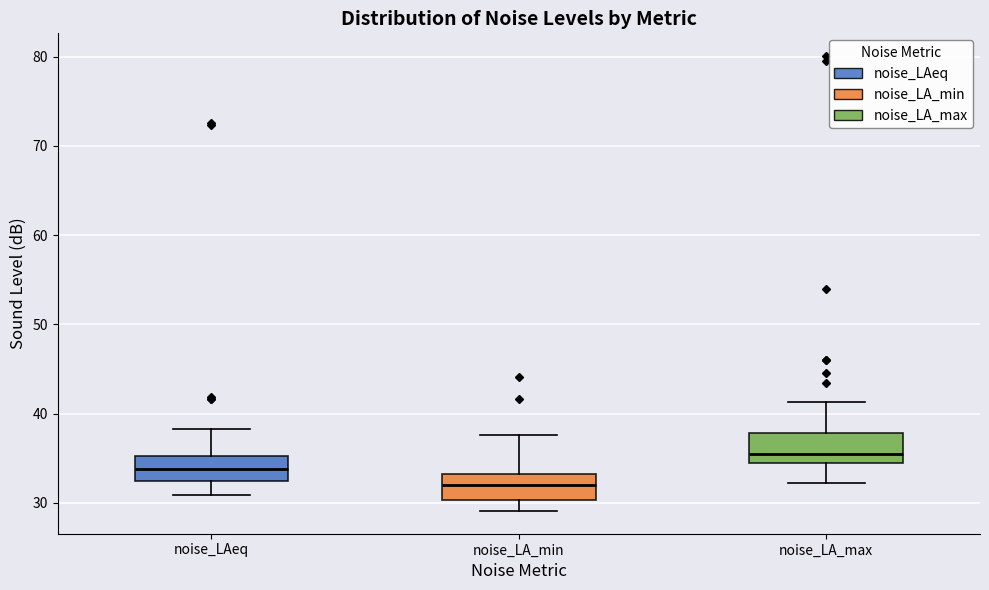

Reading left to right, read every box against the y-axis: the position of its median line, the range the box covers, and the ends of its whiskers. The values are not printed on the chart, so give them approximately, as read against the axis.

noise_LAeq: median 34, box 32 to 35, whiskers 31 to 38
noise_LA_min: median 32, box 30 to 33, whiskers 29 to 38
noise_LA_max: median 35, box 34 to 38, whiskers 32 to 41